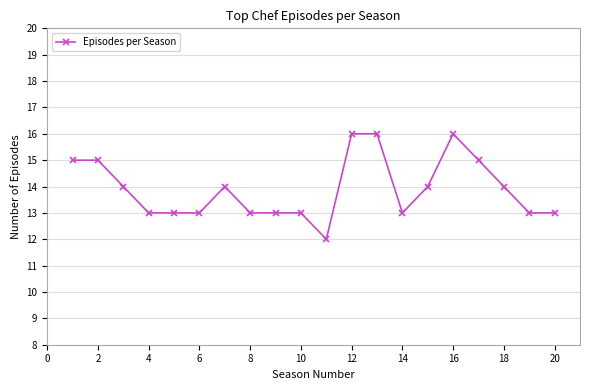

What is the value of the 19th point from the left?

13